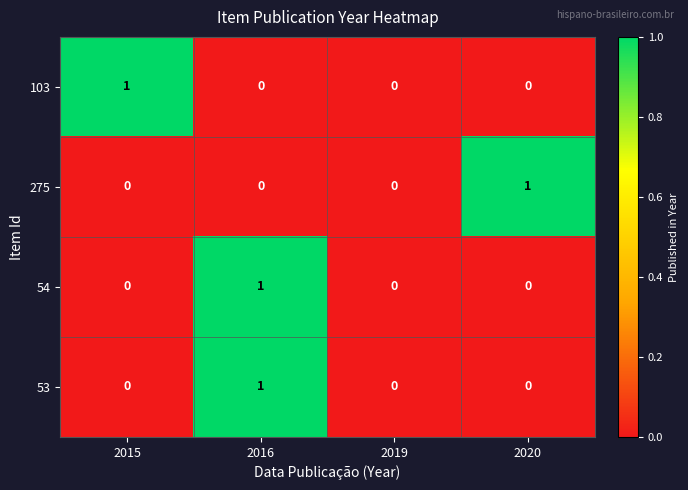

Reading left to right, list all the values displayed in this chart.

103: 1	0	0	0
275: 0	0	0	1
54: 0	1	0	0
53: 0	1	0	0